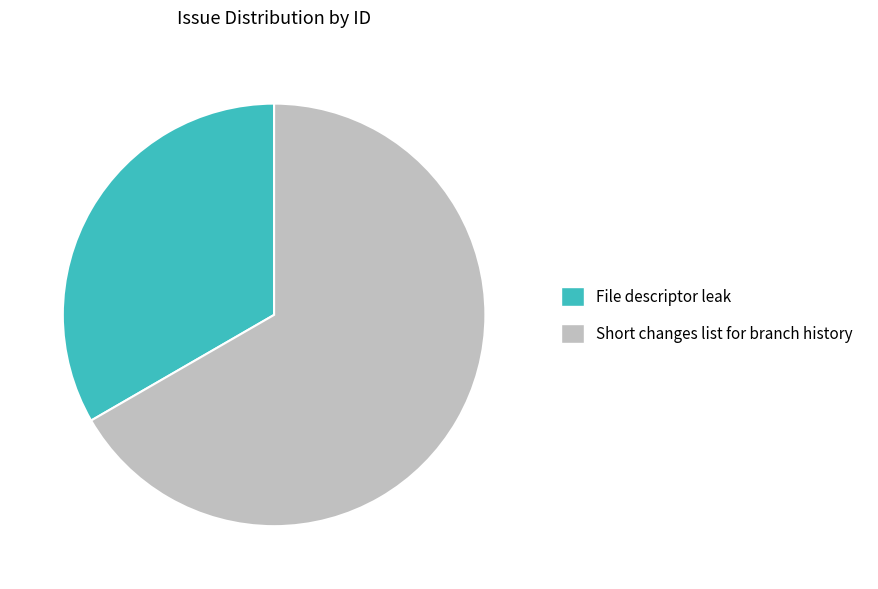

Rank the categories by value from highest to lowest.

Short changes list for branch history, File descriptor leak